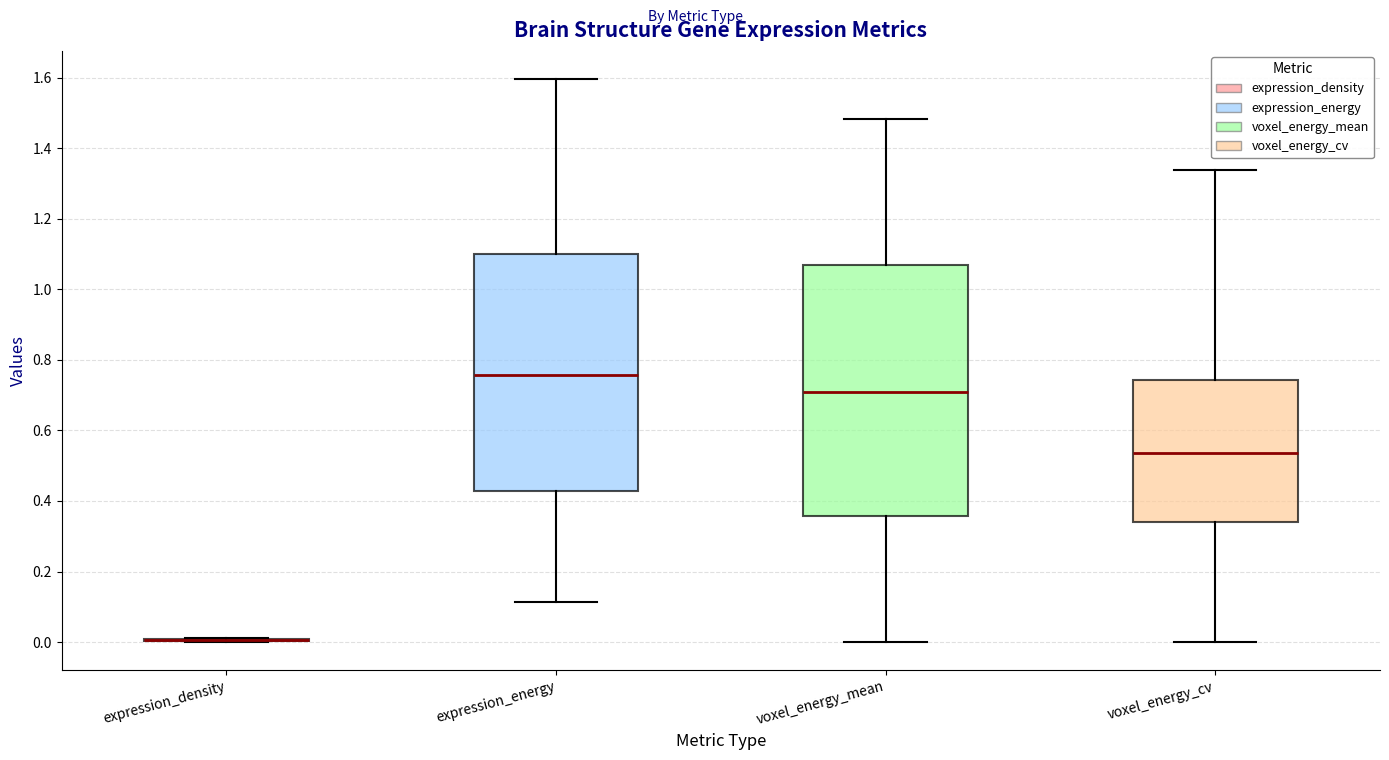

Which box is the tallest, from its lower edge to its upper edge?

voxel_energy_mean